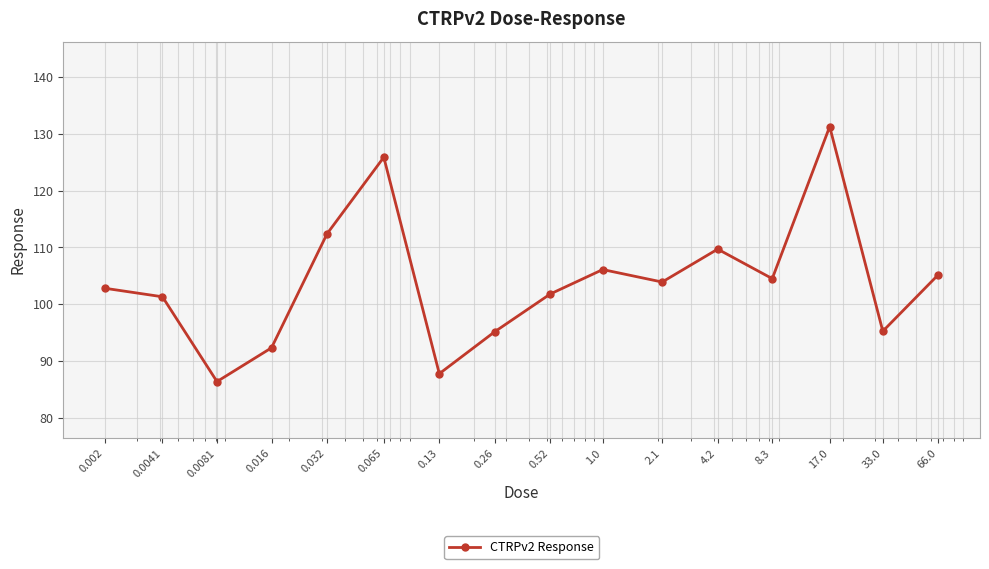

True or false: the data has more than 1 interior local peaks.

True